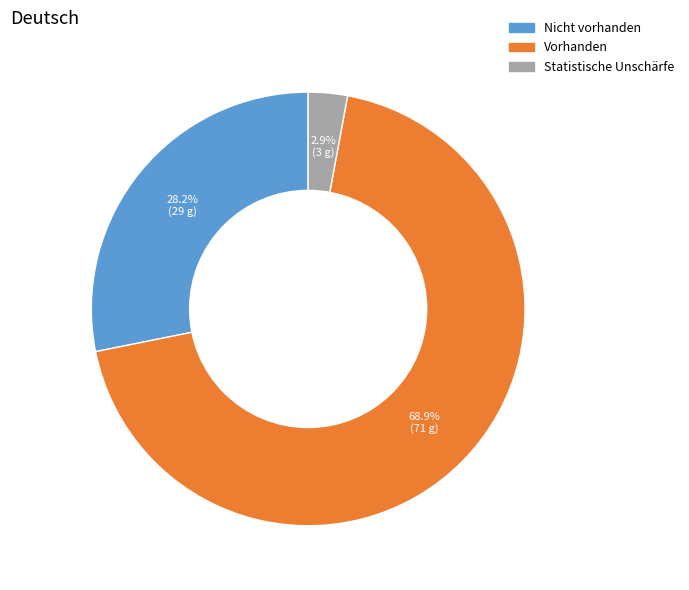

Does any single category account for the majority?

Yes